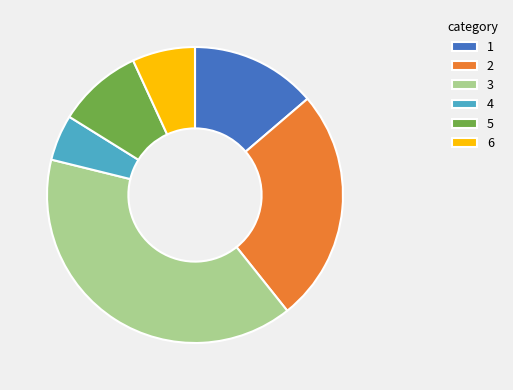

What is the largest slice in the pie chart?

3